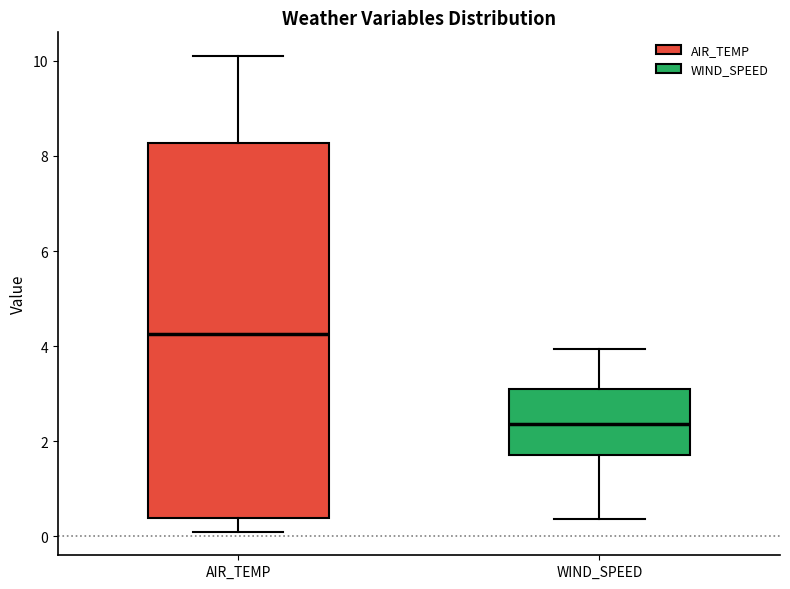

Reading left to right, transcribe this box plot: for each box, give where its median line is, the range the box spans, and where its two whiskers end, as read against the y-axis. The values are not printed on the chart, so give them approximately, as read against the axis.

AIR_TEMP: median 4.2, box 0.4 to 8.2, whiskers 0.2 to 10.2
WIND_SPEED: median 2.4, box 1.8 to 3.0, whiskers 0.4 to 4.0